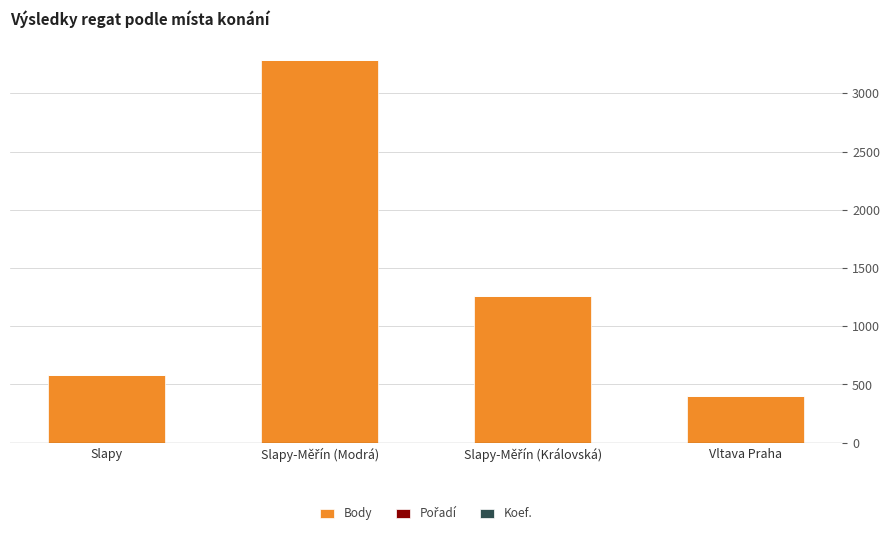

True or false: Body has a value of 402.0 at Vltava Praha.

True